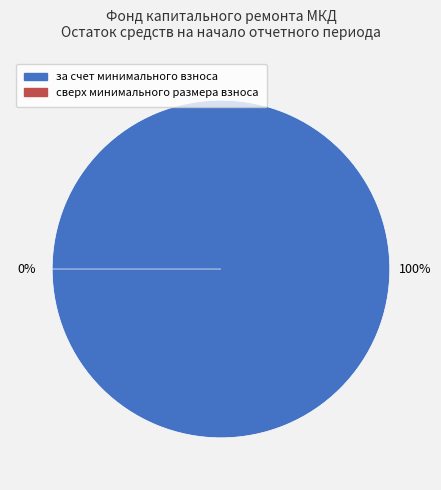

Which category has the smallest portion of the pie?

сверх минимального размера взноса